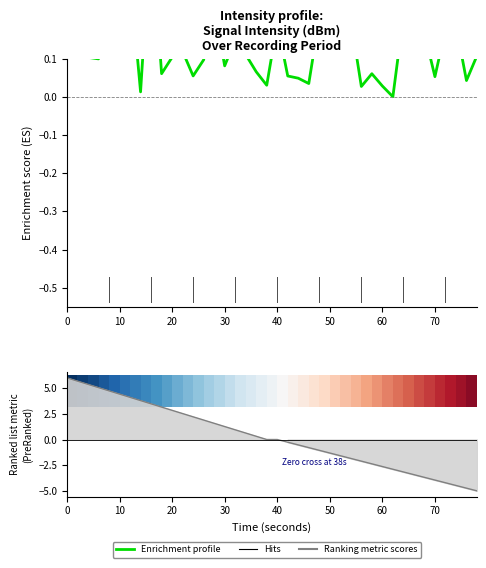

Is this an area chart (filled region under the line)?

No